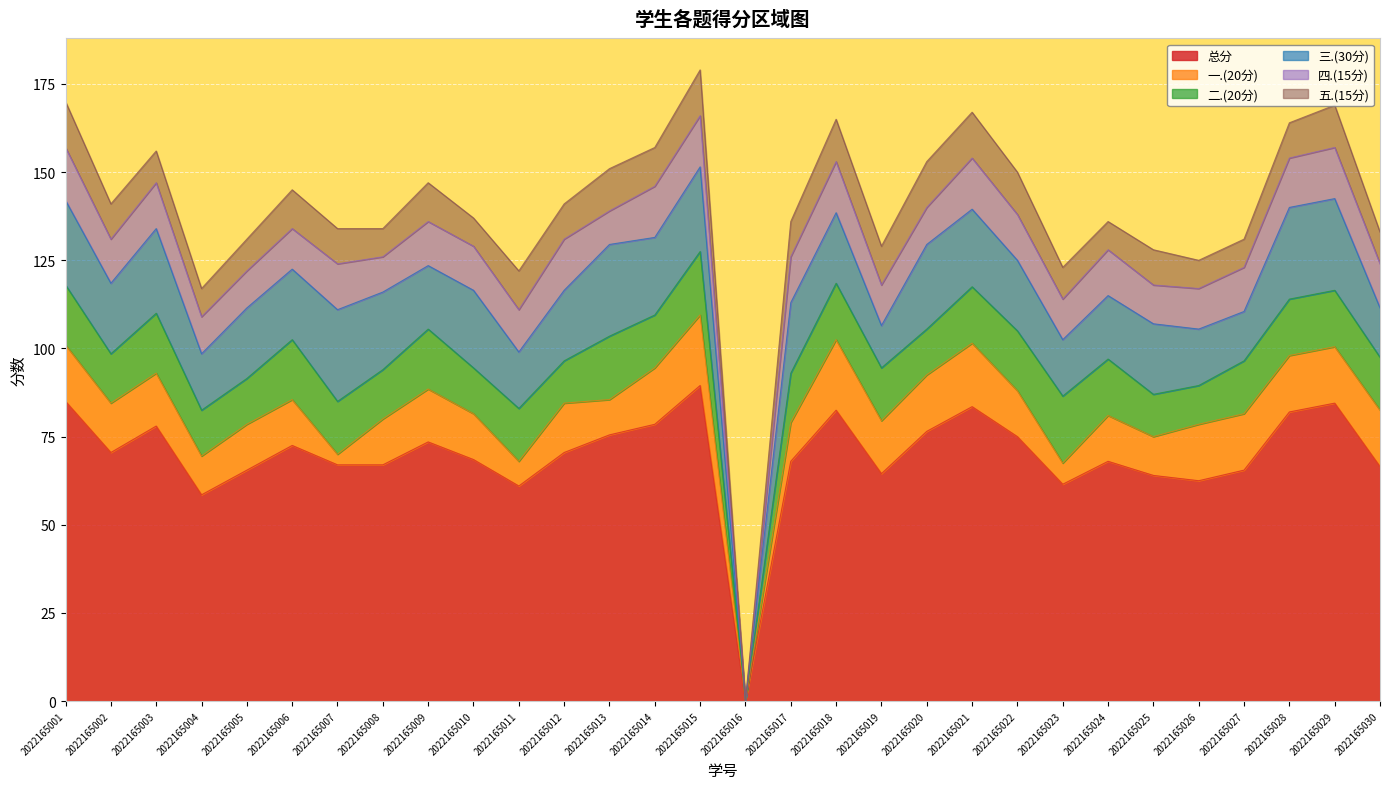

Which series has the largest total across all categories?

总分